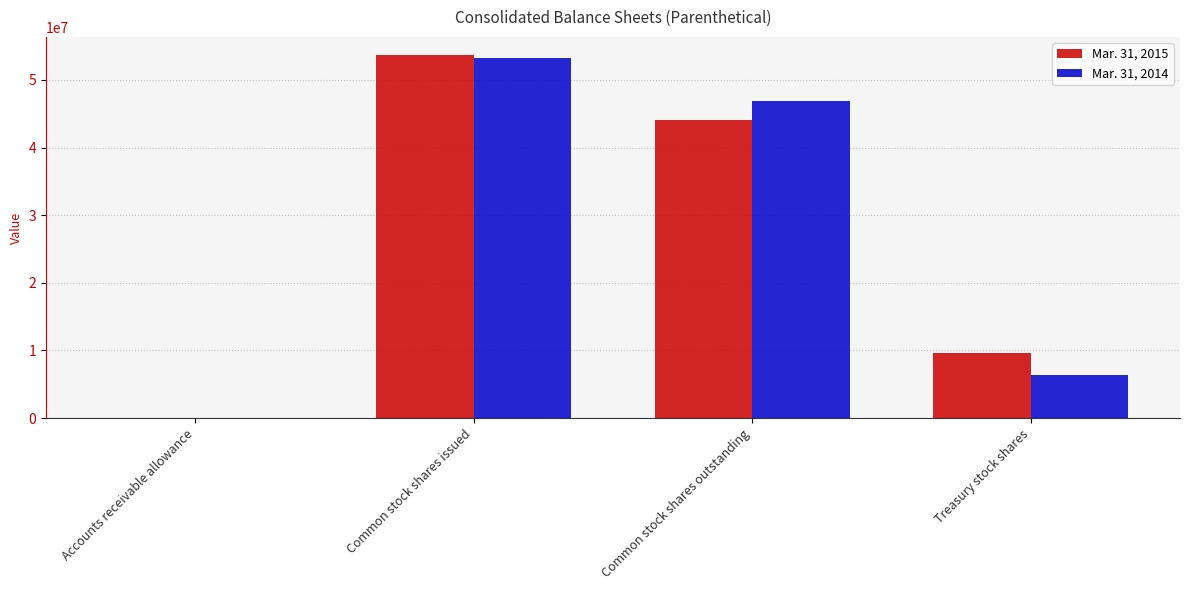

The value of Mar. 31, 2015 at Accounts receivable allowance is 7562. True or false?

True